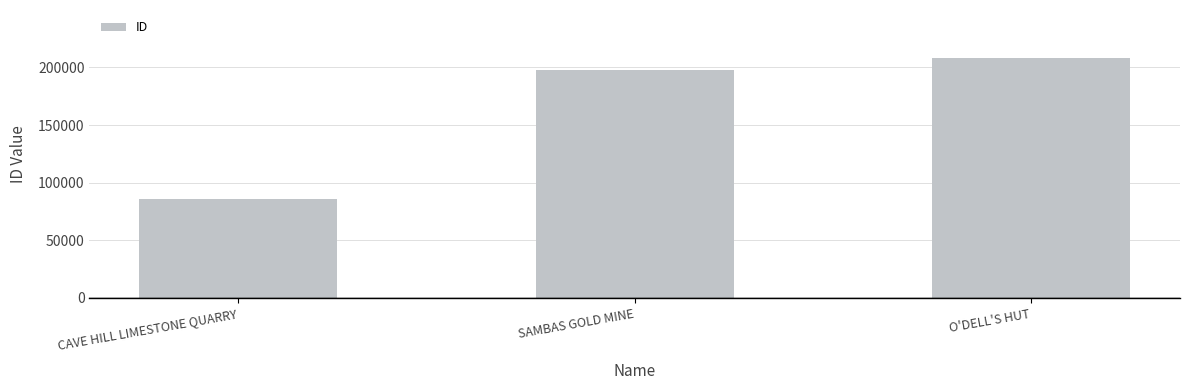

Are the bars horizontal?

No